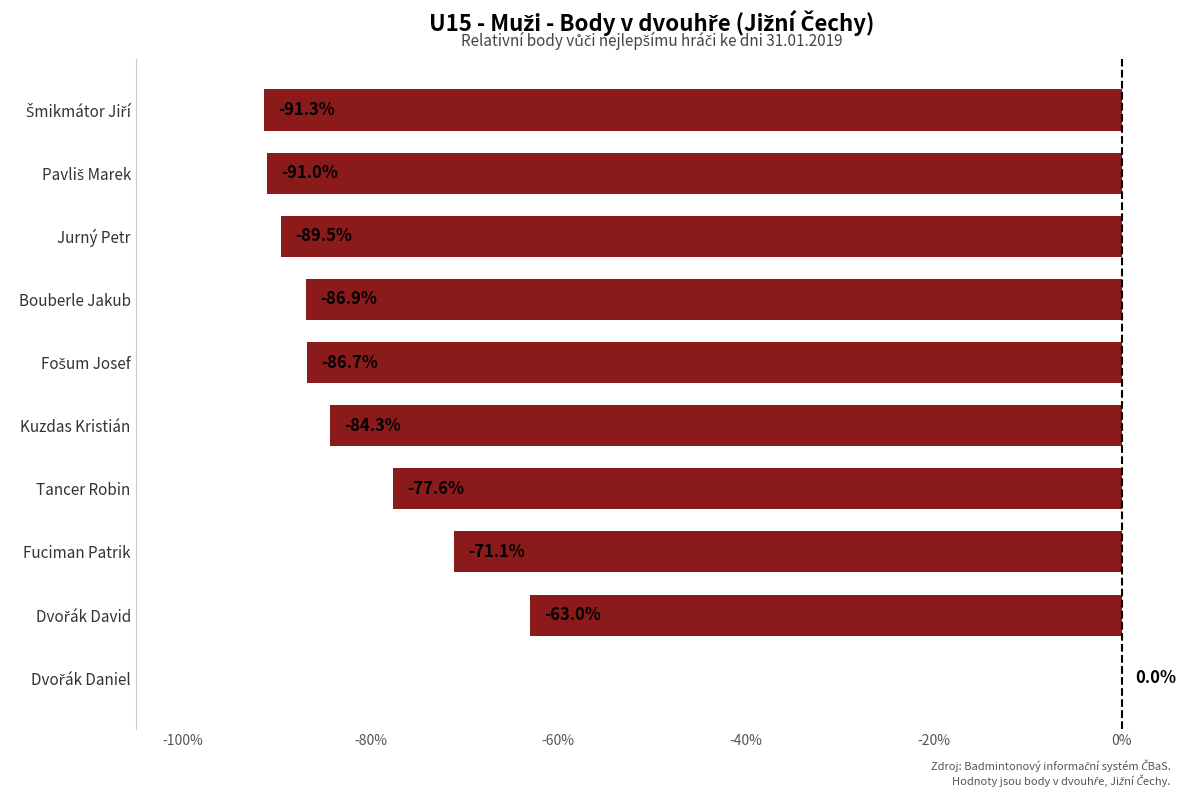

What is the sum of all values?

-741.4